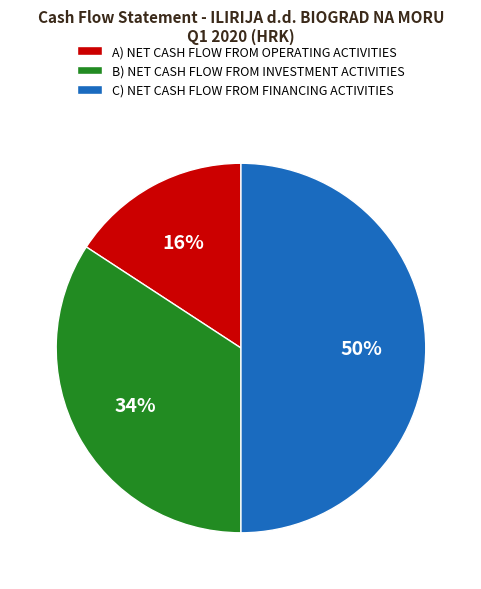

Which slice is the smallest?

A) NET CASH FLOW FROM OPERATING ACTIVITIES